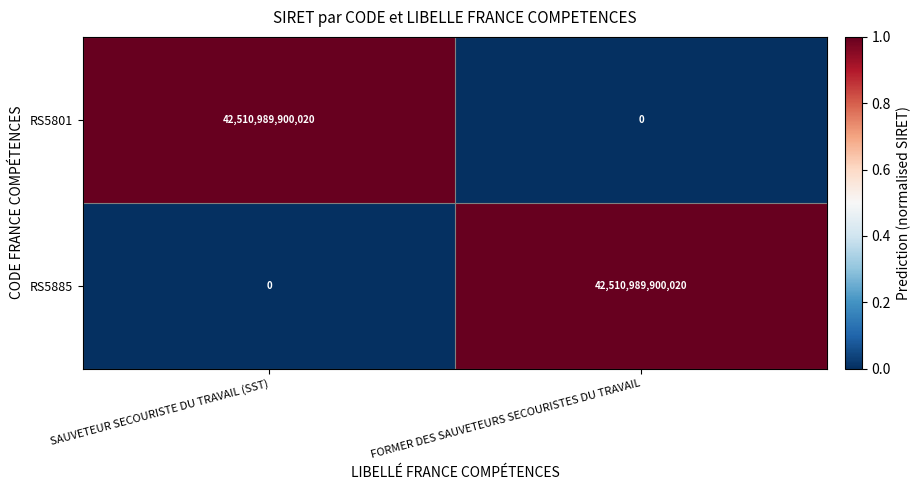

What is the difference between the RS5801 values at FORMER DES SAUVETEURS SECOURISTES DU TRAVAIL and SAUVETEUR SECOURISTE DU TRAVAIL (SST)?

42510989900020